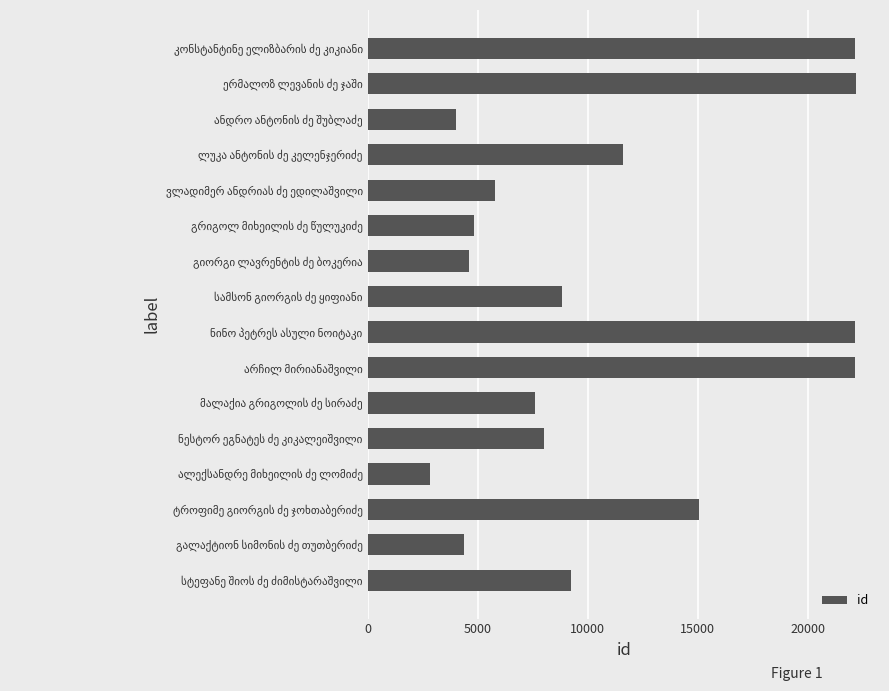

What is the sum of all values?

175453